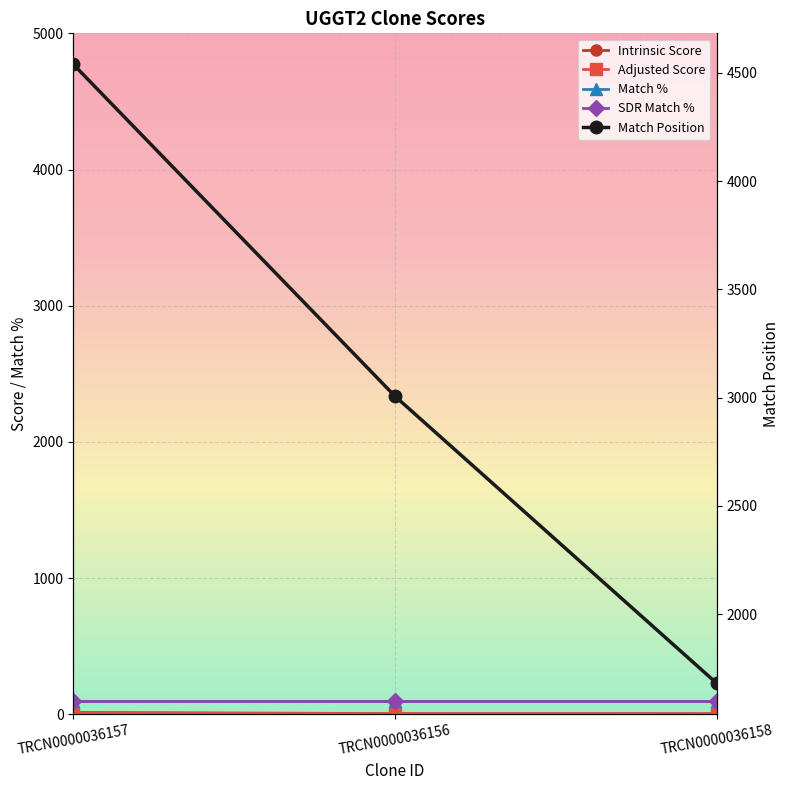

What is the label of the 2nd point from the right?

TRCN0000036156